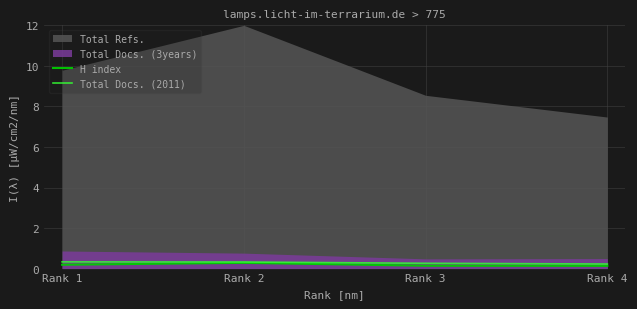

The Total Docs. (2011) series shows 0.3 at Rank 1. True or false?

True